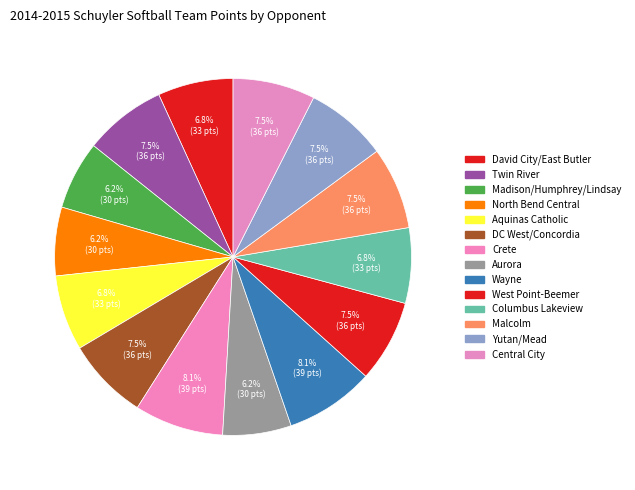

Which has a higher value, DC West/Concordia or Malcolm?

DC West/Concordia